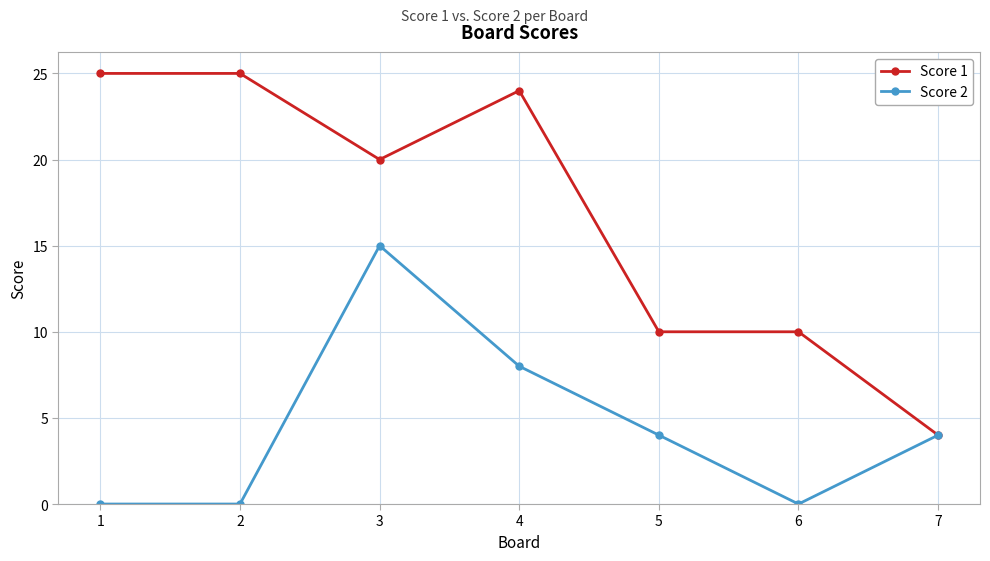

At which category does Score 2 reach its first local peak?

3